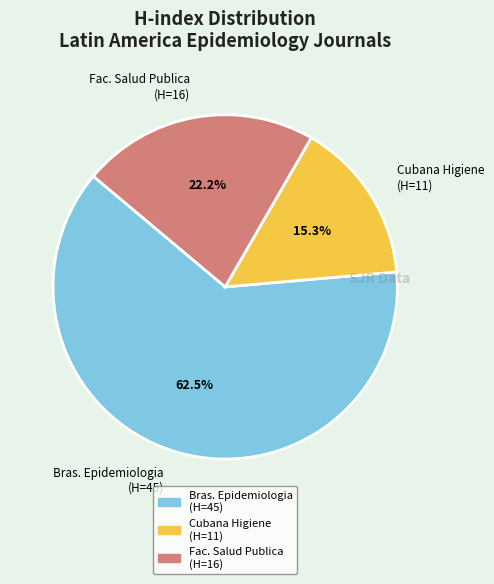

Rank the categories by value from lowest to highest.

Cubana Higiene (H=11), Fac. Salud Publica (H=16), Bras. Epidemiologia (H=45)